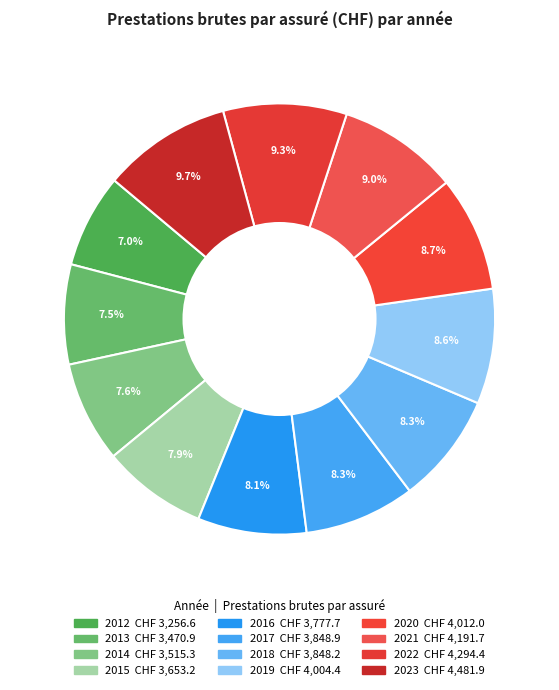

True or false: 2020 accounts for 1% of the total.

False